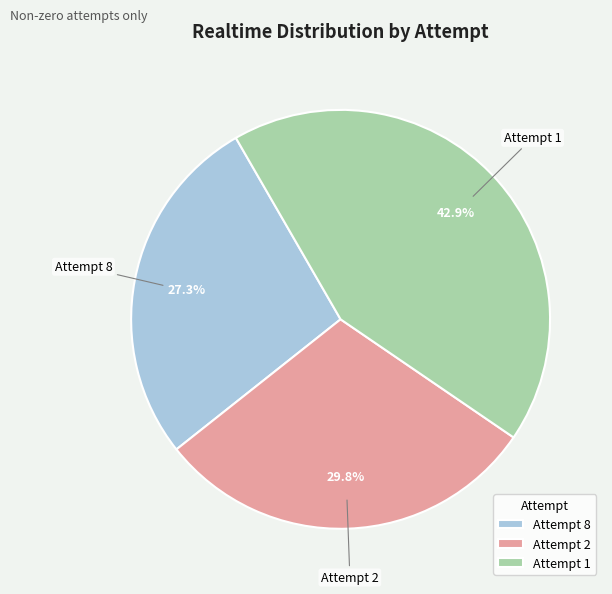

Which slice is the smallest?

Attempt 8